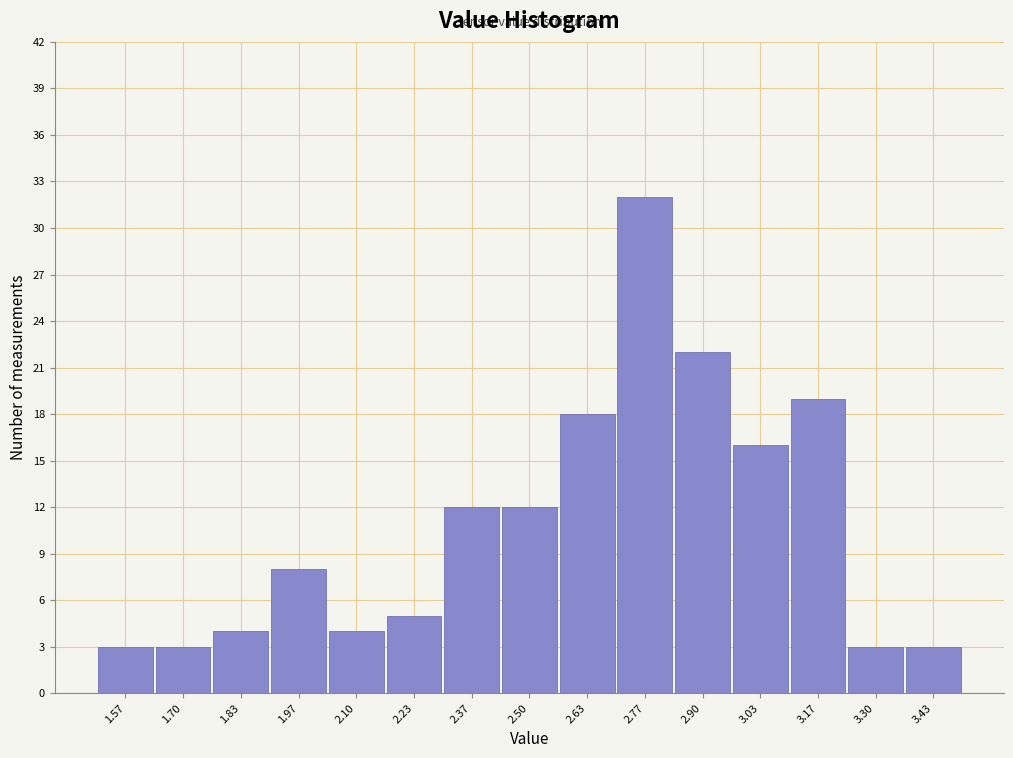

Reading left to right, list every bar in this chart as the range it spans on the x-axis followed by its height. Neither the bar edges nor the heights are printed on the chart, so give them approximately, as read against the axes.

1.50 to 1.64: 3
1.64 to 1.76: 3
1.76 to 1.90: 4
1.90 to 2.04: 8
2.04 to 2.16: 4
2.16 to 2.30: 5
2.30 to 2.44: 12
2.44 to 2.56: 12
2.56 to 2.70: 18
2.70 to 2.84: 32
2.84 to 2.96: 22
2.96 to 3.10: 16
3.10 to 3.24: 19
3.24 to 3.36: 3
3.36 to 3.50: 3